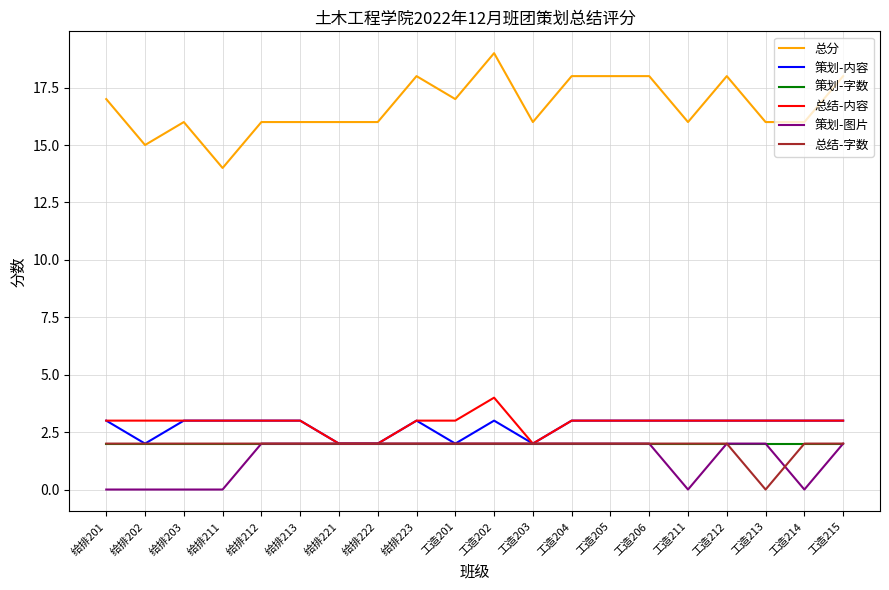

How many lines are shown in the chart?

6